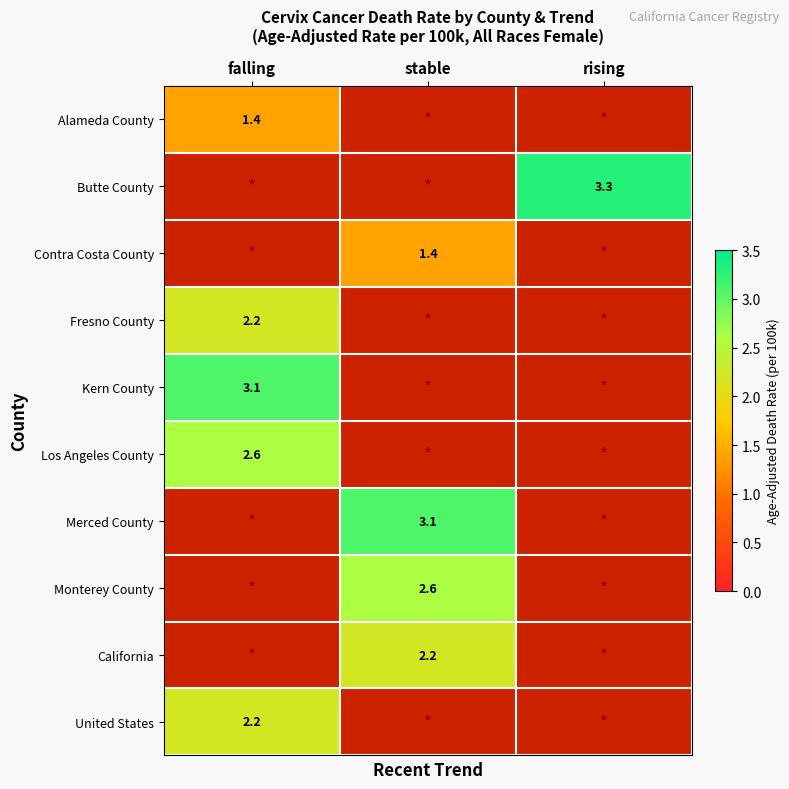

The California series shows 3.4 at stable. True or false?

False